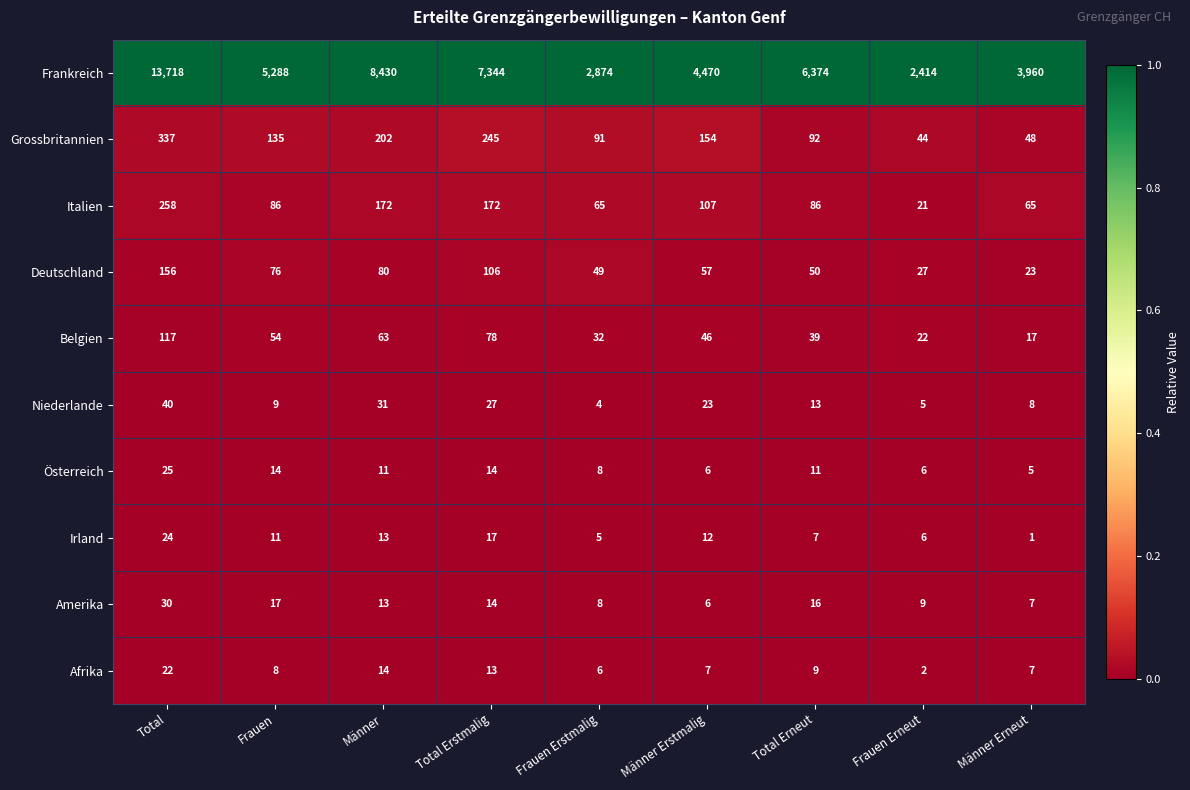

Which series changed the most between Total Erstmalig and Männer Erstmalig?

Frankreich